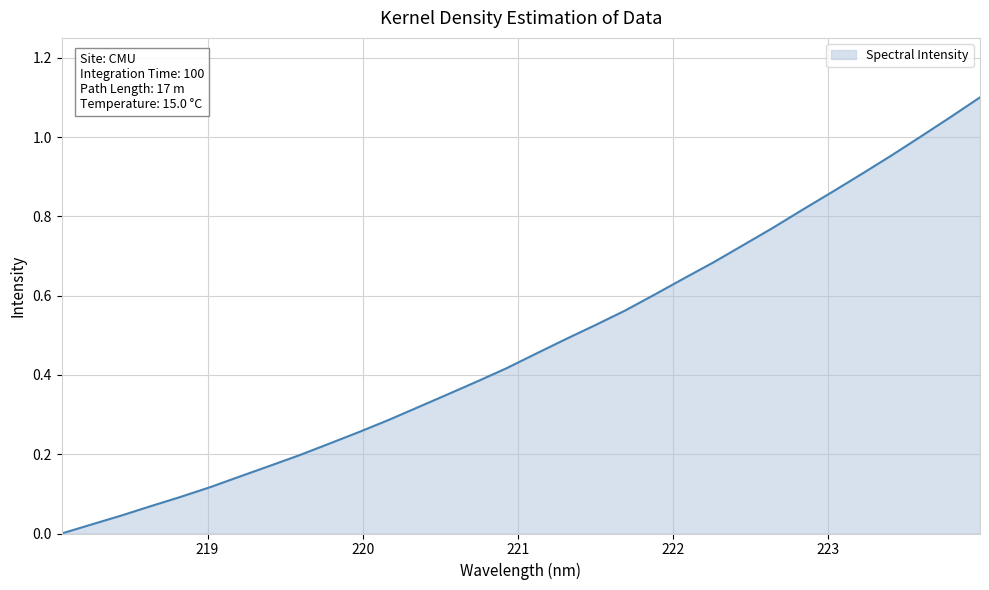

Does the chart have visible grid lines?

Yes